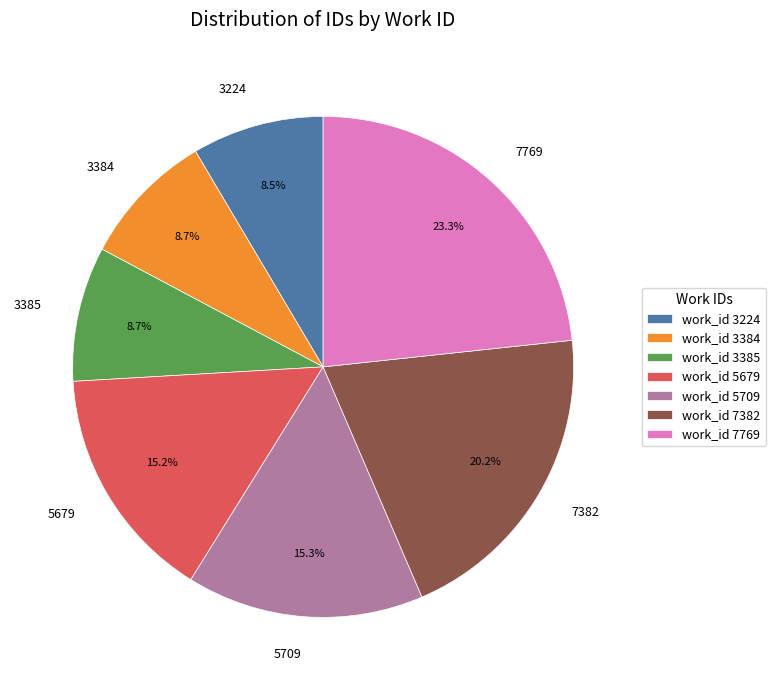

What percentage is the 5709 slice, to the nearest percent?

15%